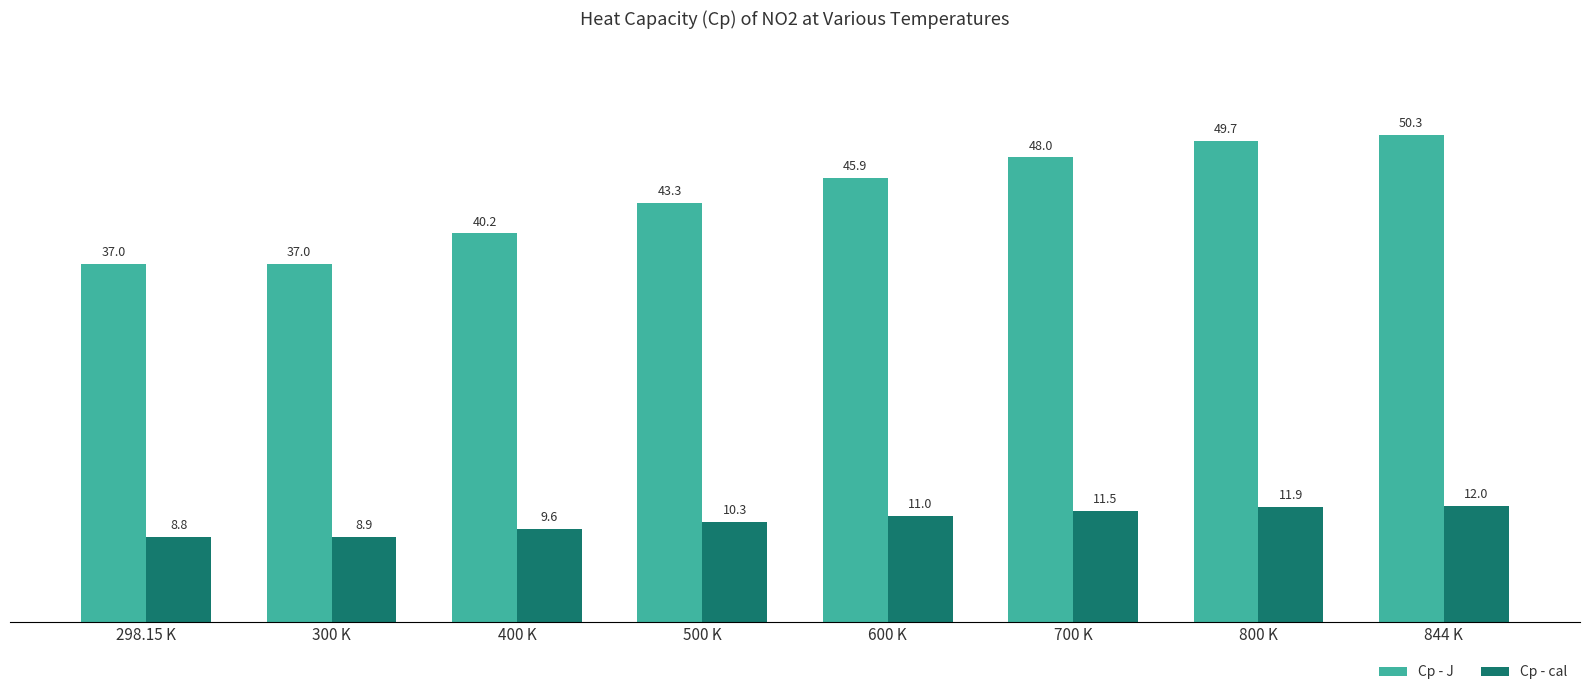

What is the spread (max minus min) of values at 844 K?

38.3